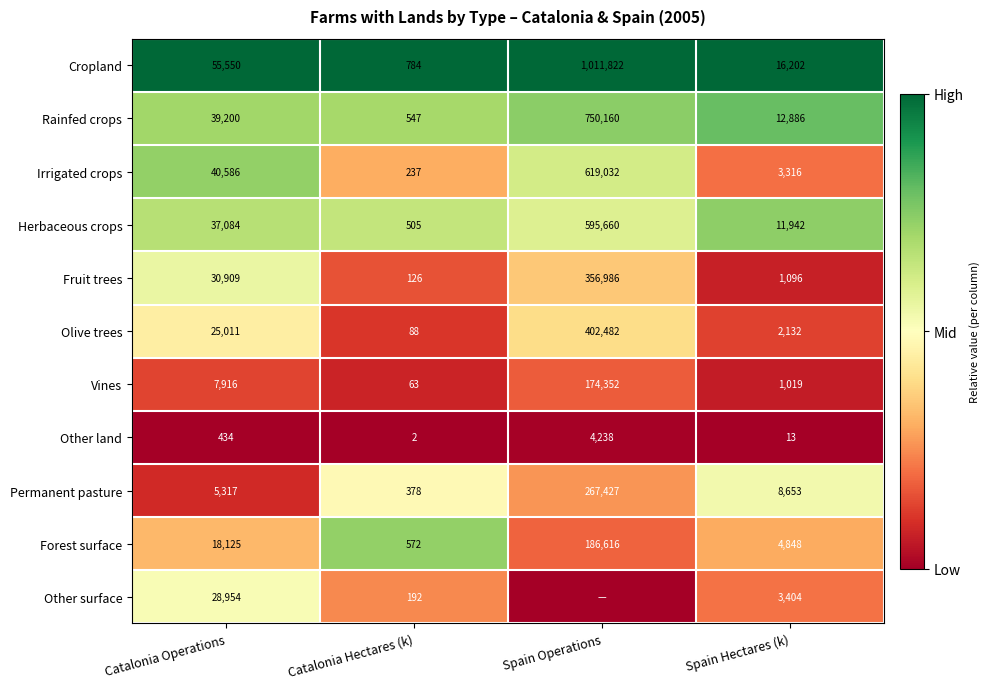

What is the total value across all series at Spain Hectares (k)?

65511